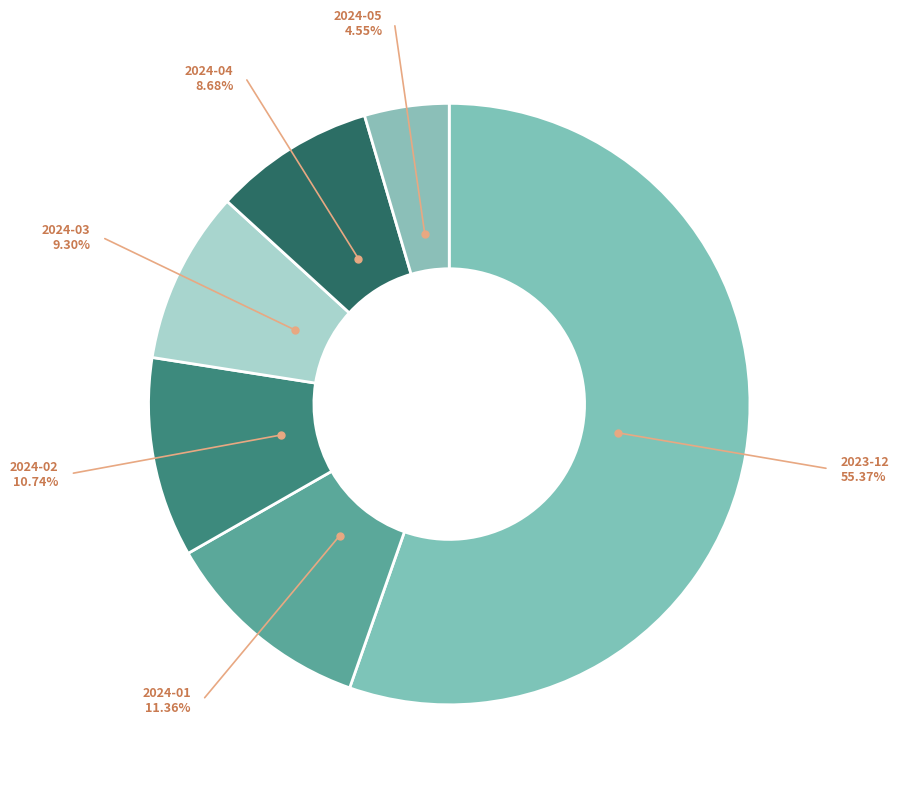

How many segments does this pie chart have?

6